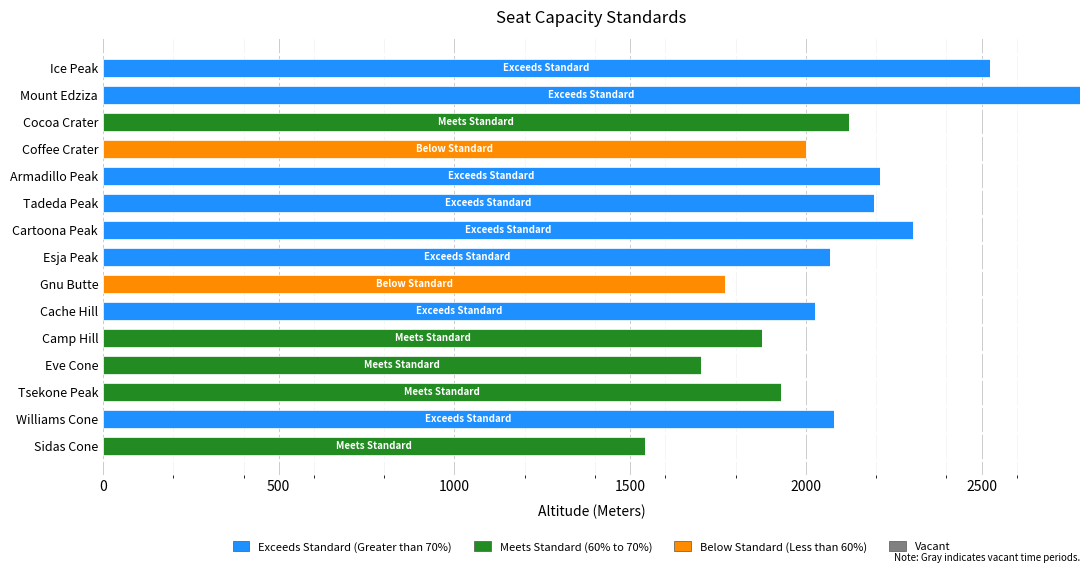

At which category is the sum across all series the highest?

Mount Edziza